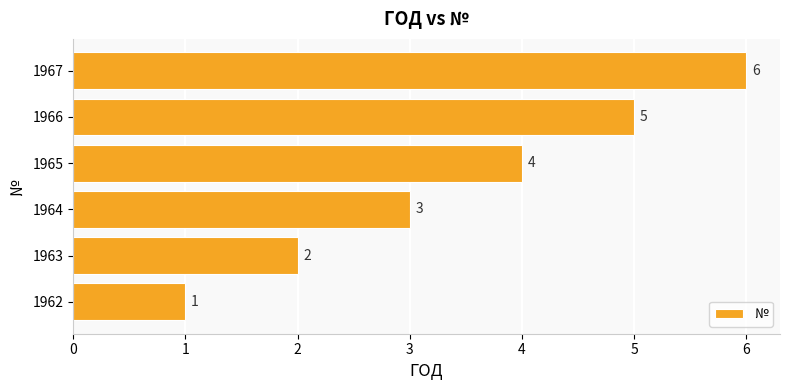

How many values are below 4?

3